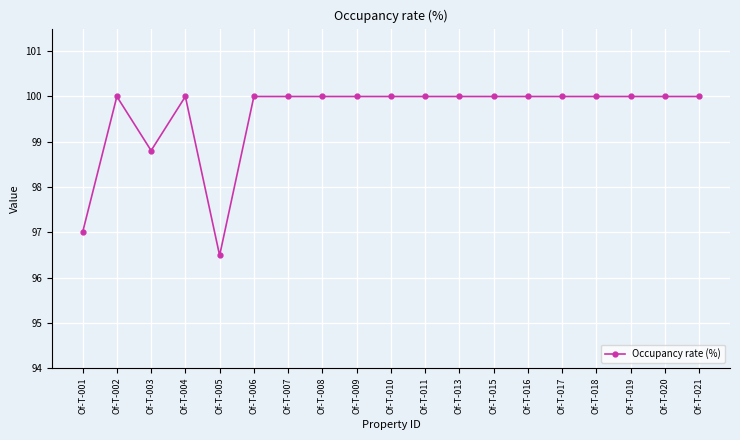

What is the change in value from Of-T-005 to Of-T-016?

+3.5